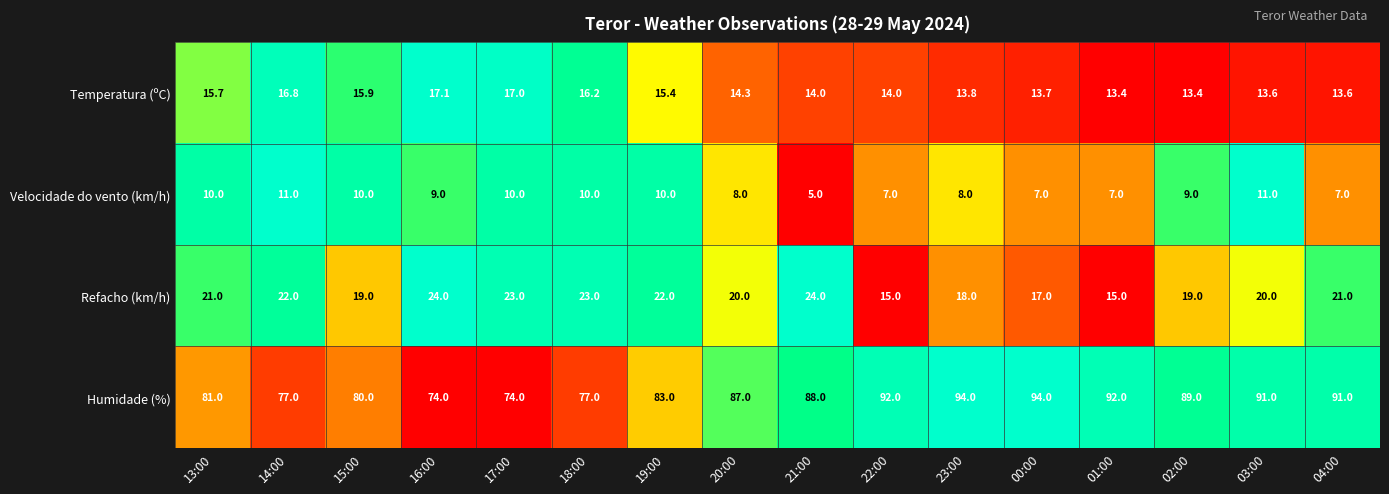

What is the minimum value shown in the chart?

5.0